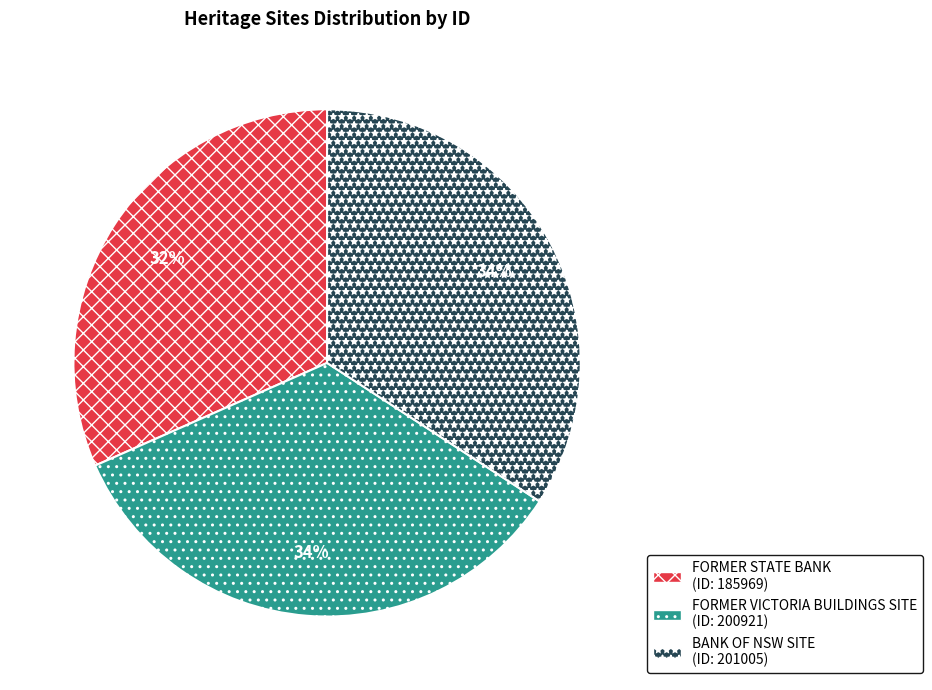

What is the smallest slice in the pie chart?

FORMER STATE BANK